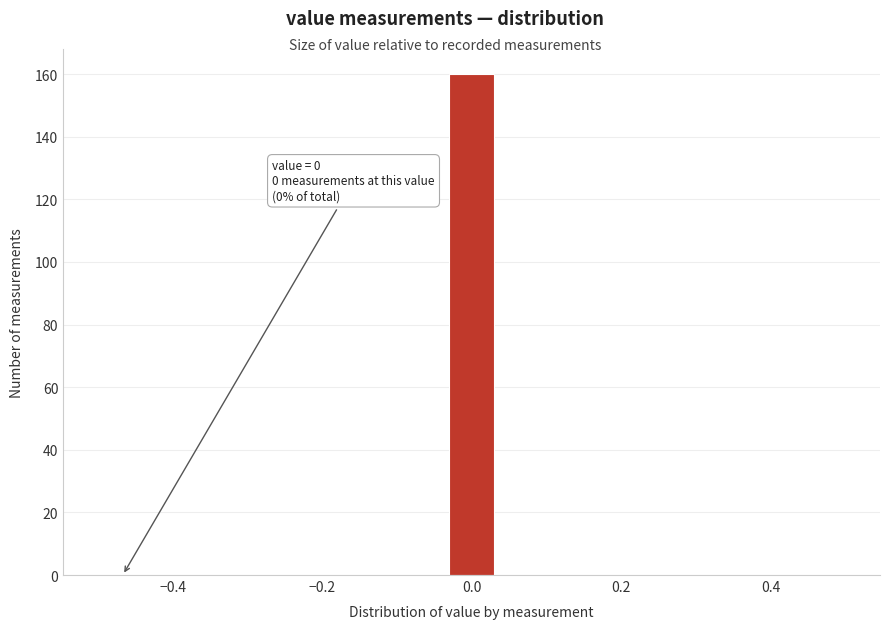

Read against the x-axis, roughly where is the centre of the tallest bar?

0.00